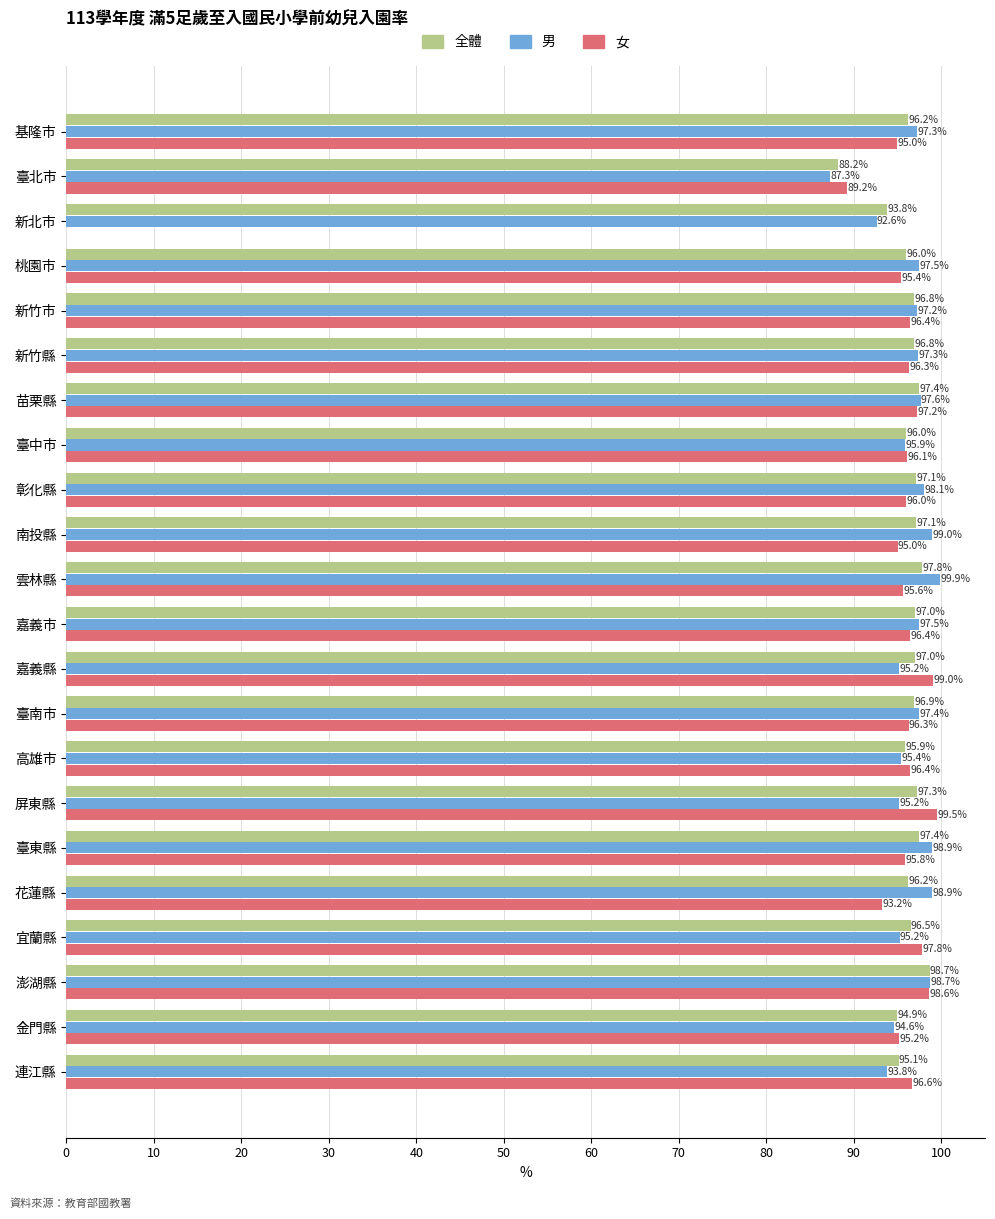

The 男 series shows 97.6 at 苗栗縣. True or false?

True